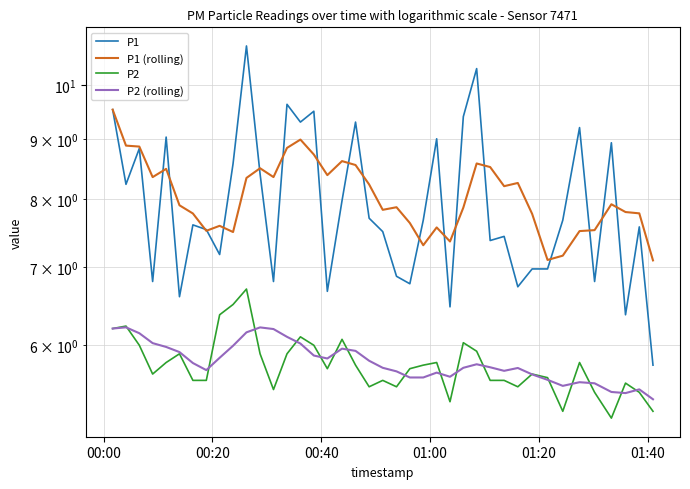

What are all the series names shown in the legend?

P1, P1 (rolling), P2, P2 (rolling)